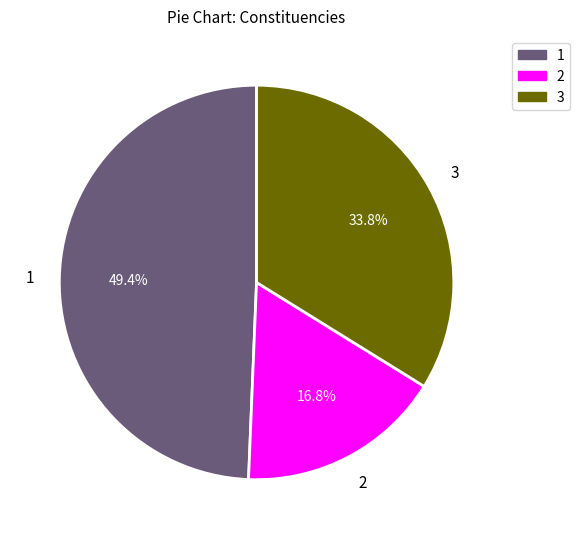

Rank the categories by value from lowest to highest.

2, 3, 1